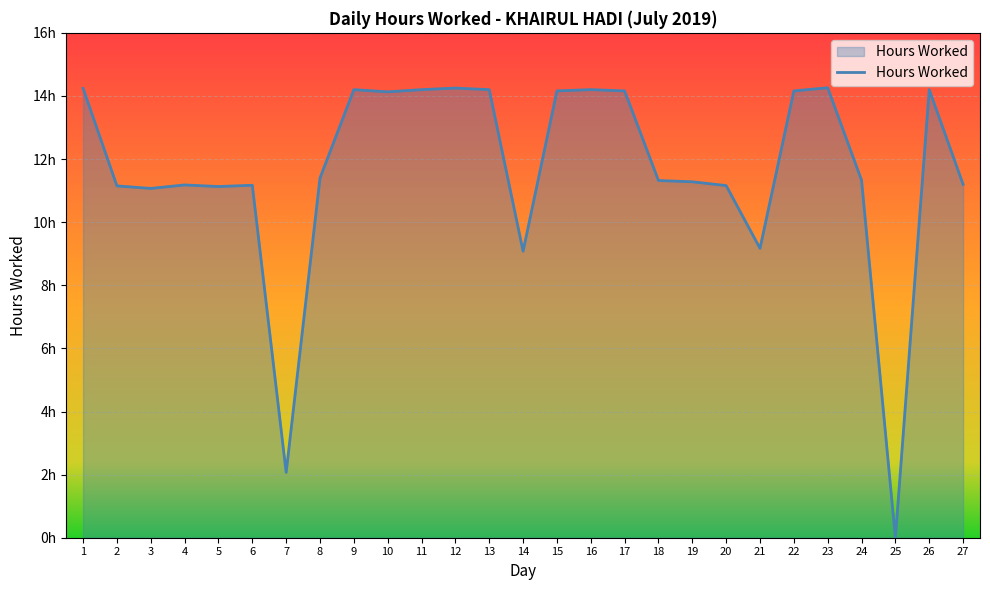

Is this an area chart (filled region under the line)?

Yes